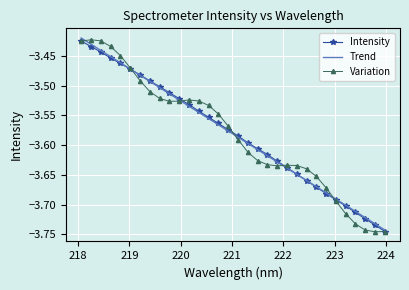

What are all the series names shown in the legend?

Intensity, Trend, Variation